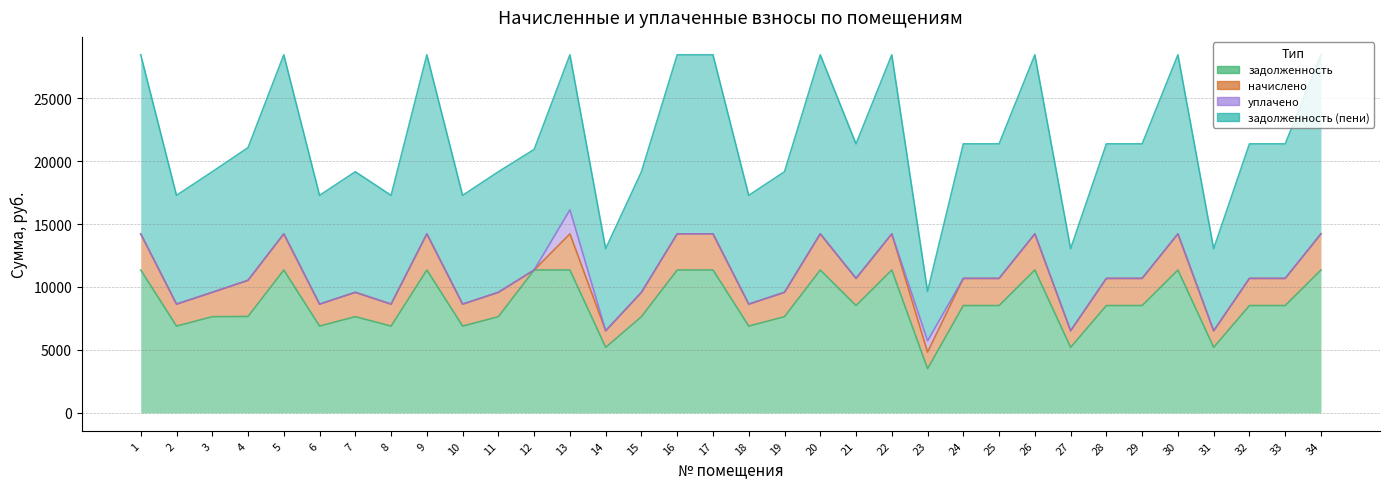

At how many categories does at least one series exceed 25900?

11